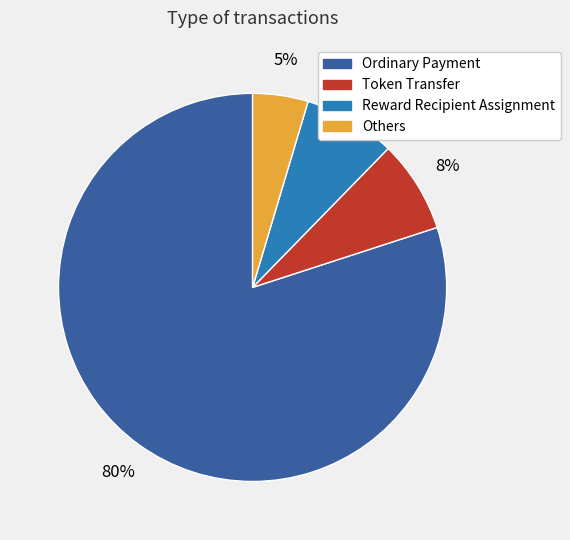

To the nearest percent, what is the average slice percentage?

25%